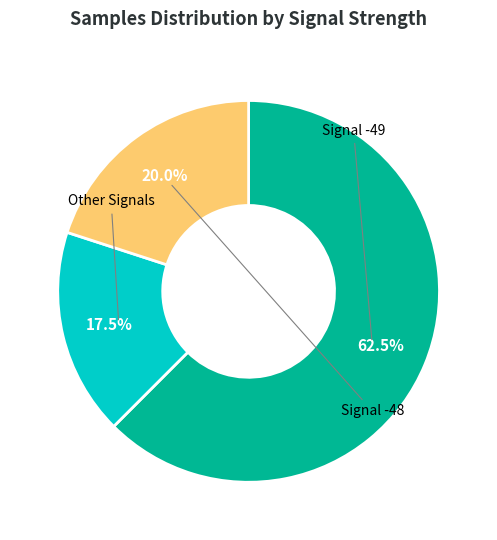

Is there a majority slice in this chart?

Yes